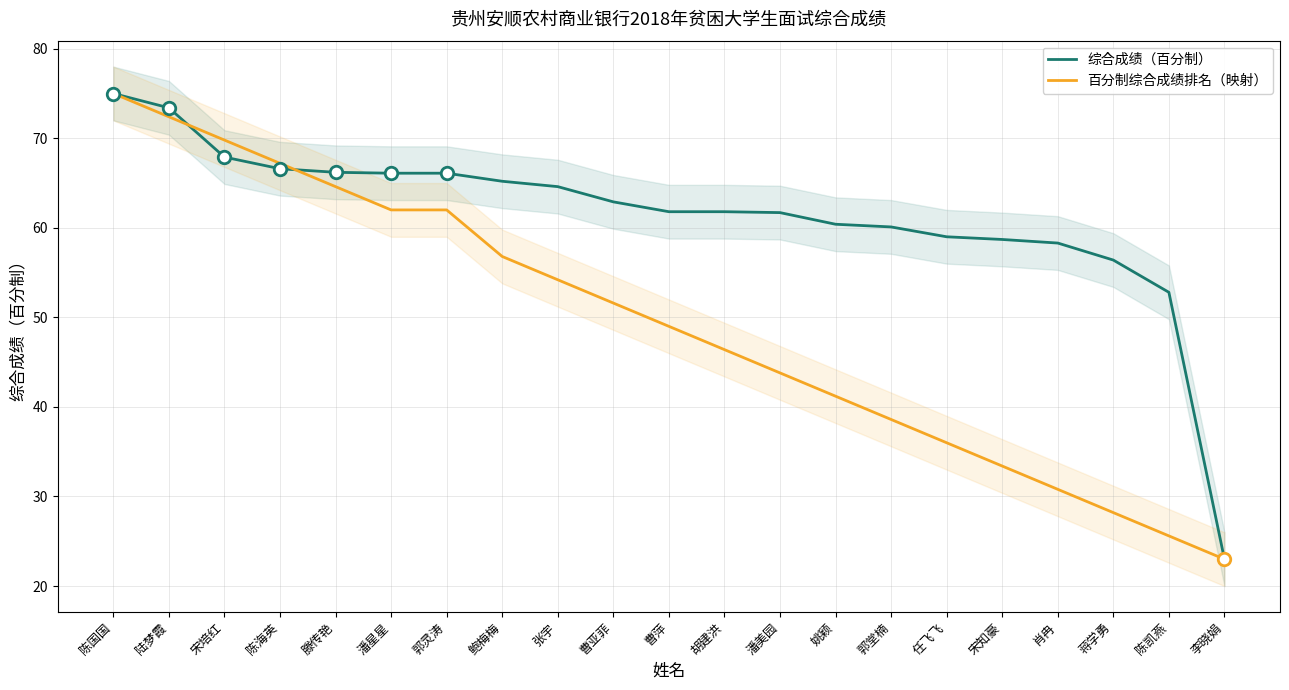

At 潘星星, list the series in order from largest to smallest.

综合成绩（百分制）, 百分制综合成绩排名（映射）